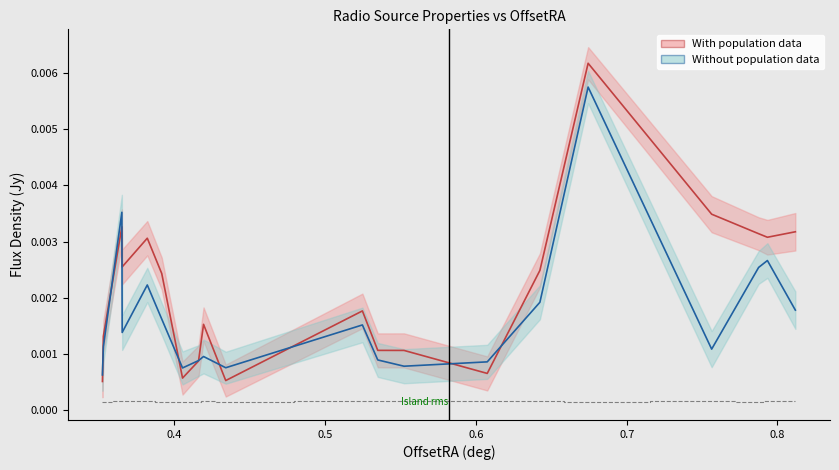

Which series has the largest total across all categories?

Total flux (with pop data)